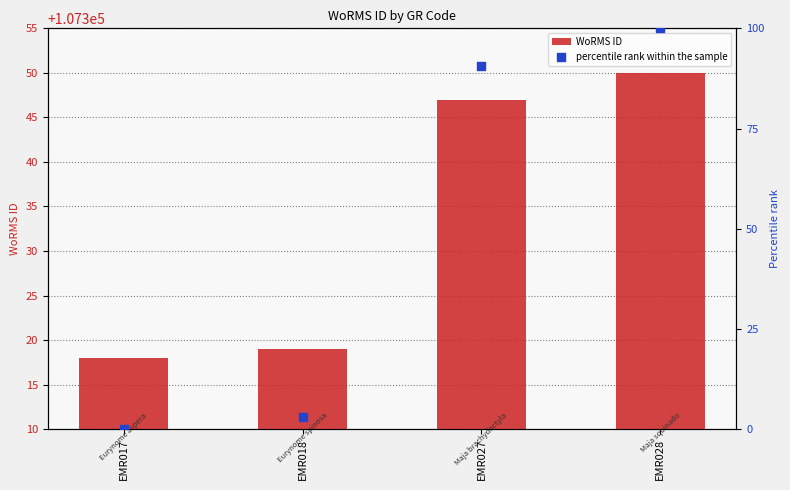

At which category is the sum across all series the highest?

EMR028